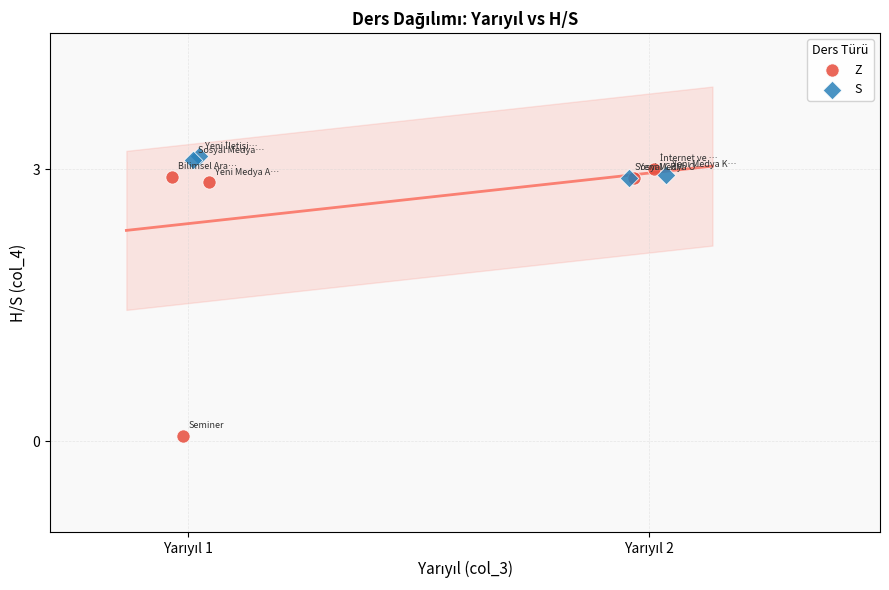

Which series has the widest spread of Y values?

Z